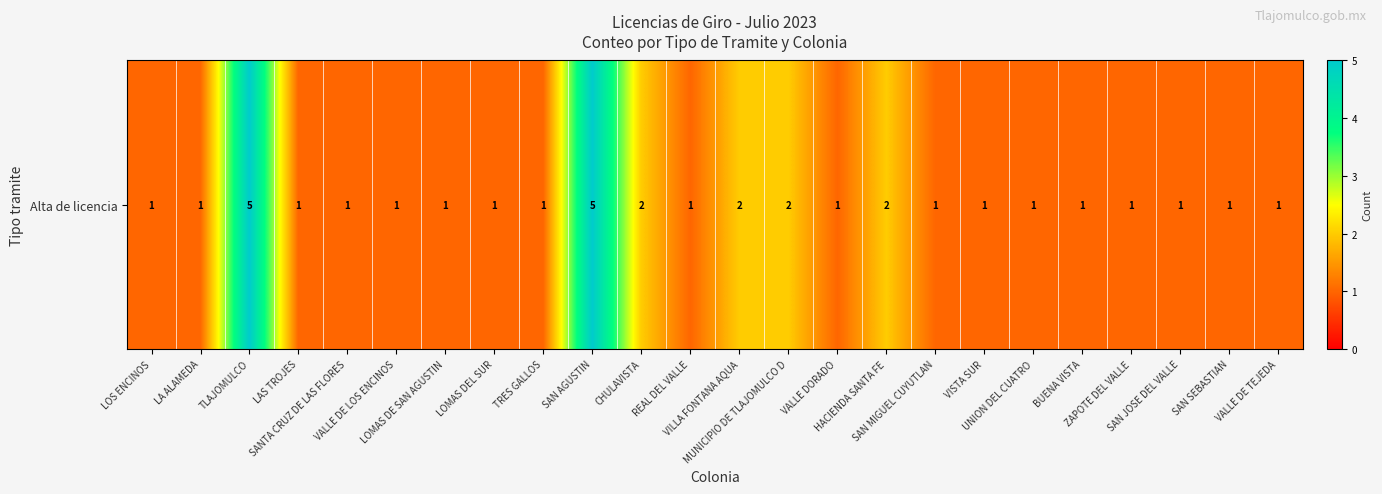

Reading left to right, extract all data points from this chart.

1	1	5	1	1	1	1	1	1	5	2	1	2	2	1	2	1	1	1	1	1	1	1	1